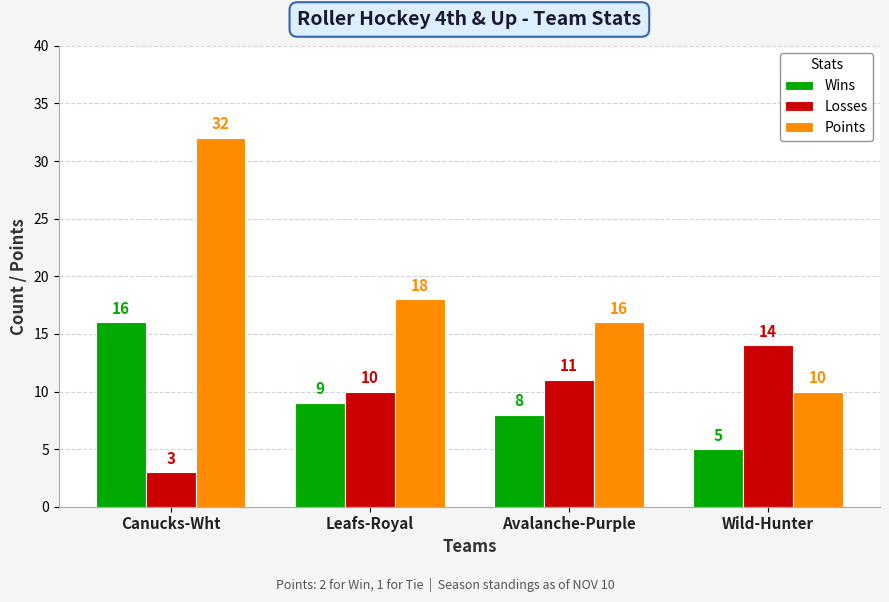

What is the highest value of the Losses series?

14